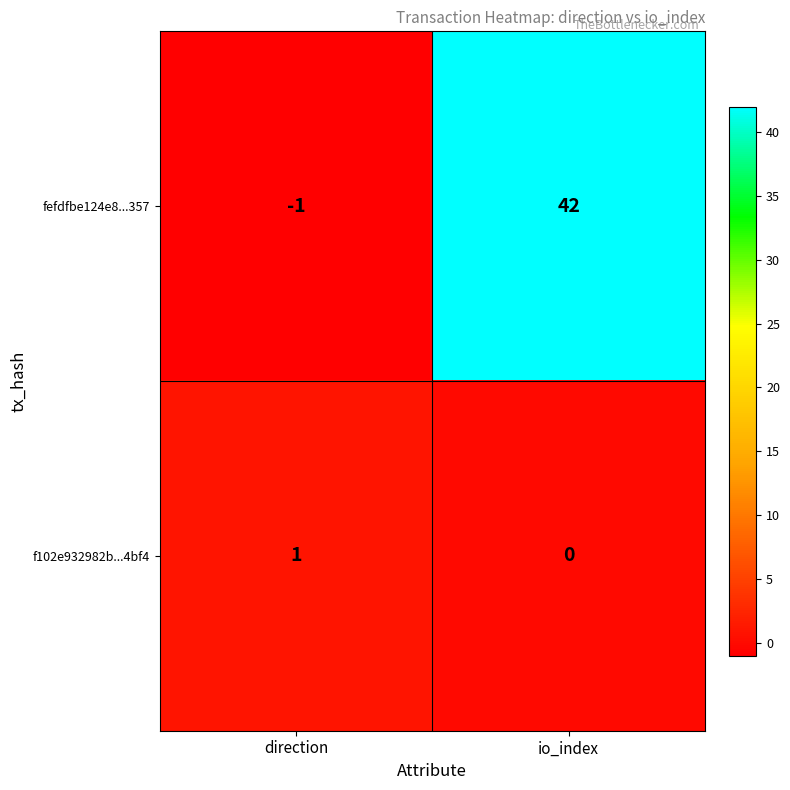

Which series has the widest spread of values?

fefdfbe124e8...357